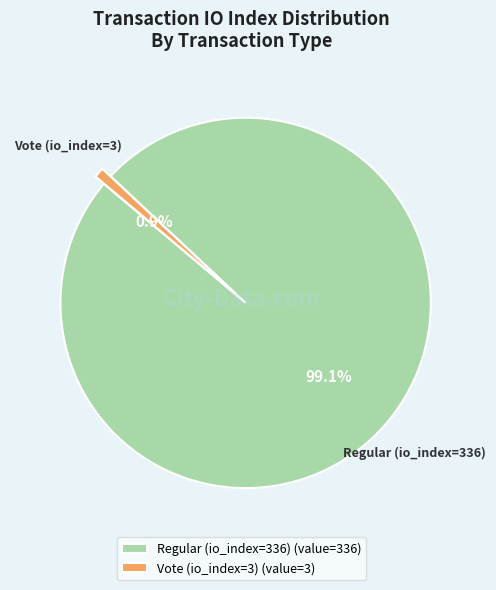

Is the sum of Regular (io_index=336) and Vote (io_index=3) greater than half?

Yes